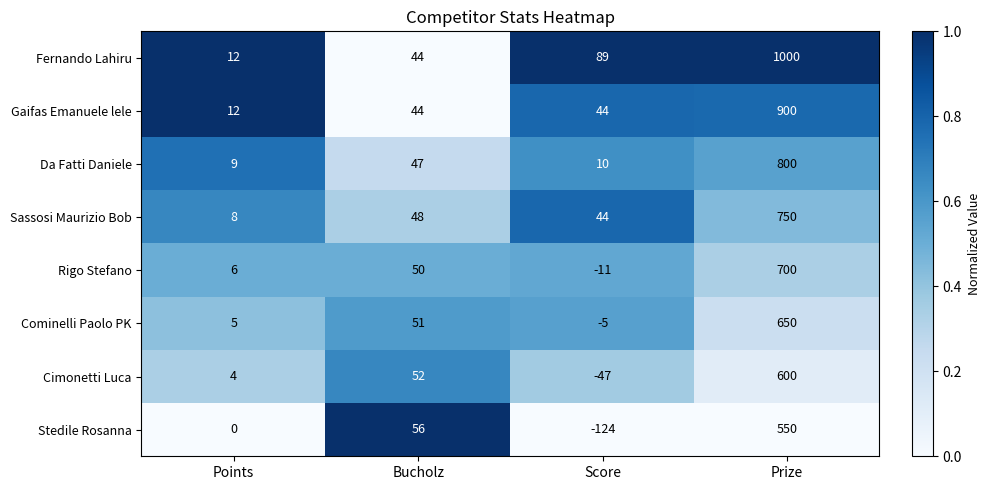

At how many categories does at least one series exceed 0?

4